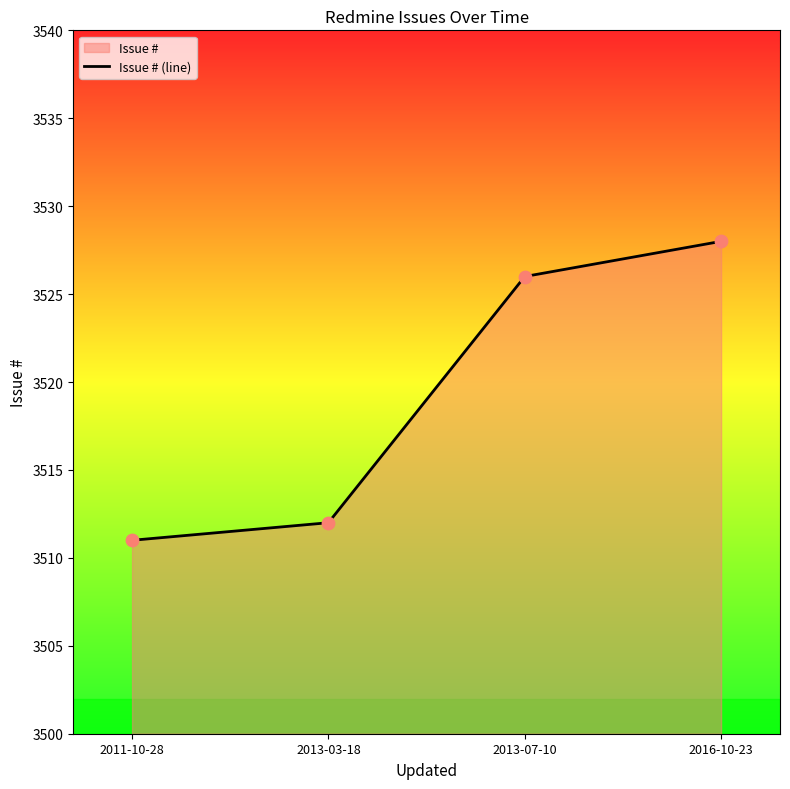

Approximately how many times larger is the value at 2013-07-10 compared to 2011-10-28?

1.0